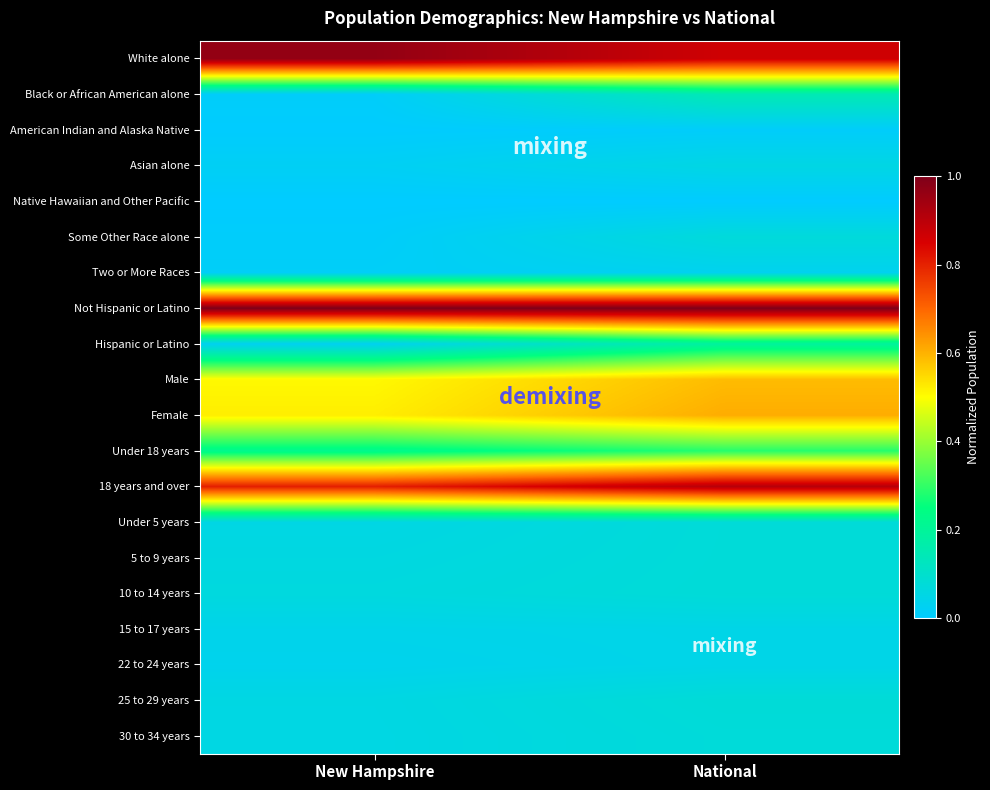

List the series in order of their peak value, highest first.

Not Hispanic or Latino, White alone, 18 years and over, Female, Male, Under 18 years, Hispanic or Latino, Black or African American alone, 25 to 29 years, 10 to 14 years, 5 to 9 years, Under 5 years, 30 to 34 years, Some Other Race alone, Asian alone, 15 to 17 years, 22 to 24 years, Two or More Races, American Indian and Alaska Native, Native Hawaiian and Other Pacific